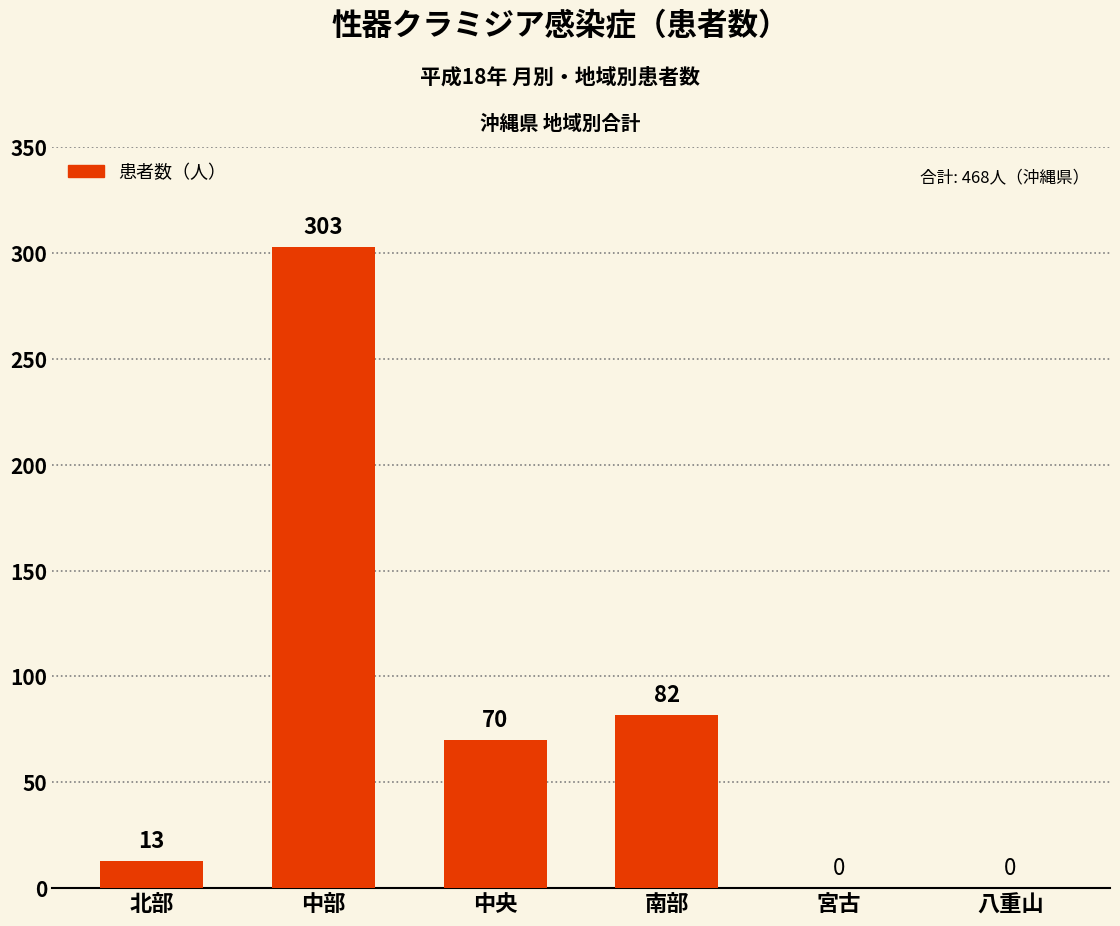

Approximately how many times larger is the value at 中央 compared to 北部?

5.4